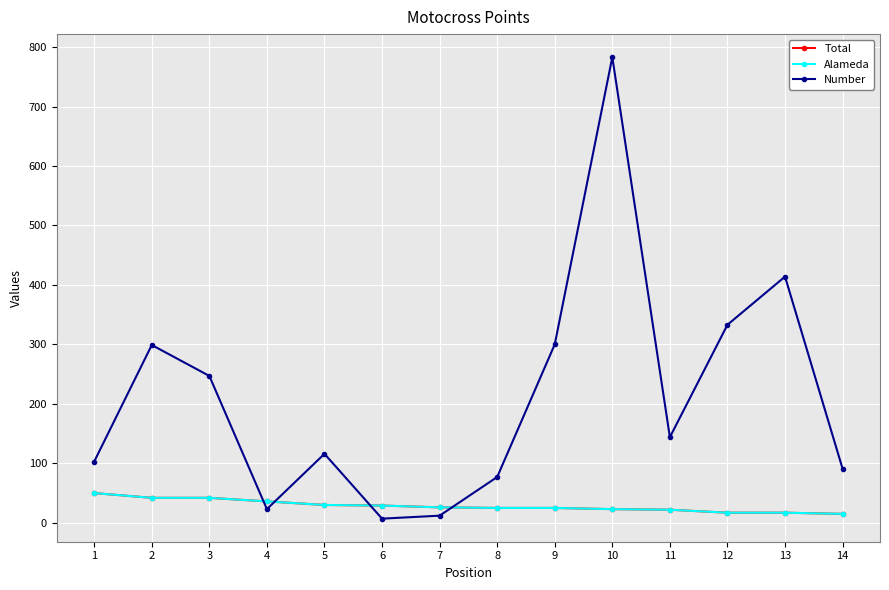

How many lines are shown in the chart?

3